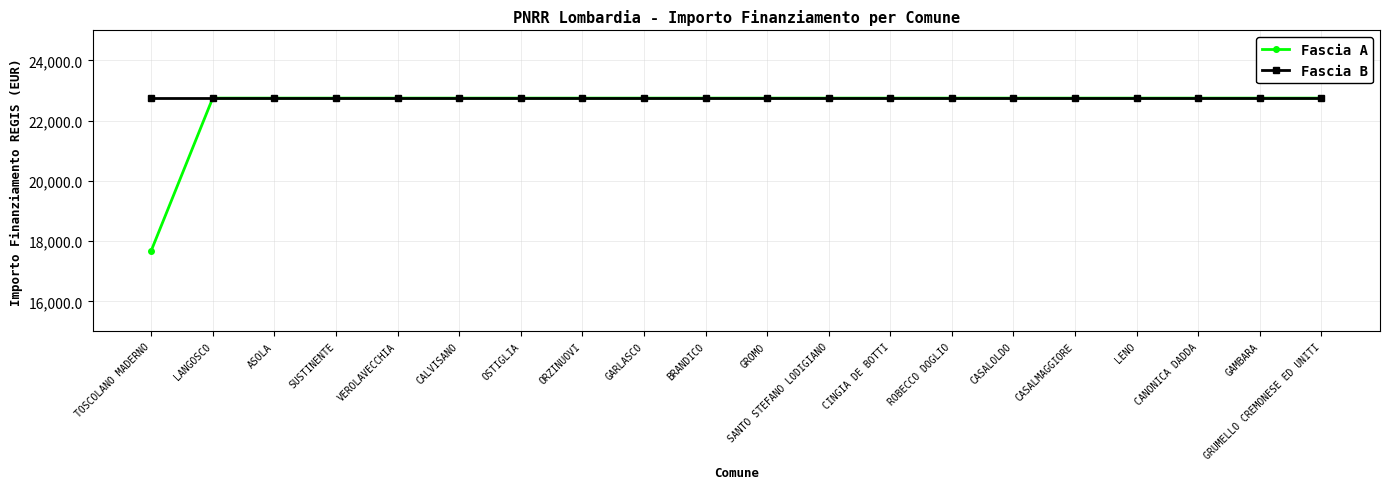

True or false: Fascia B has a value of 22750.0 at LANGOSCO.

True